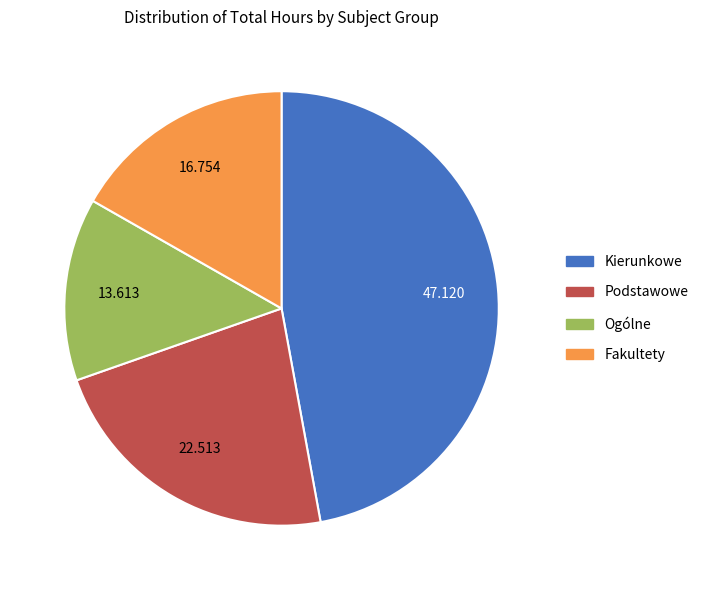

How many segments does this pie chart have?

4